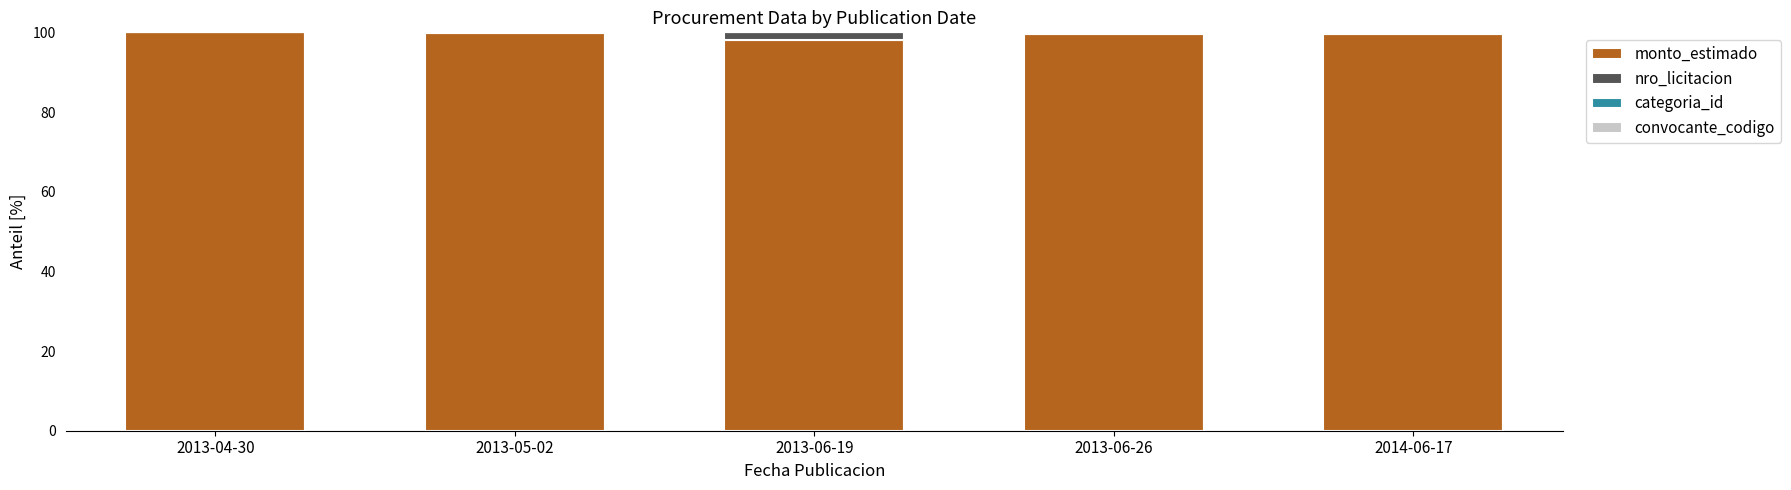

True or false: monto_estimado has a value of 176.8 at 2013-04-30.

False